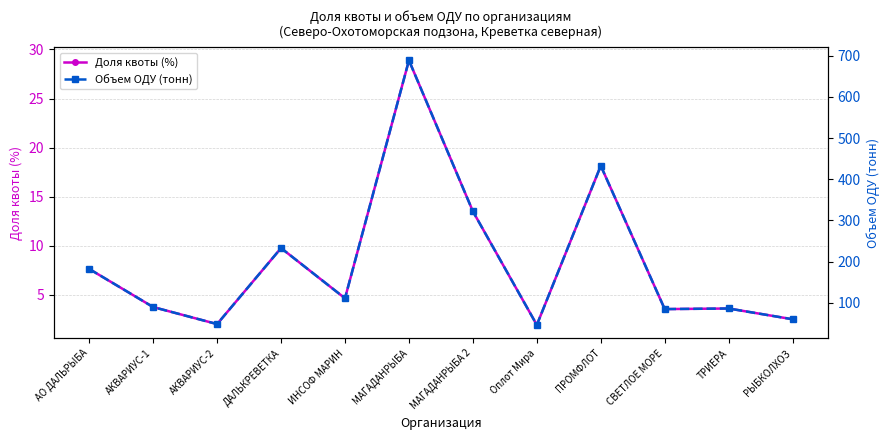

The Объем ОДУ (тонн) series shows 147.5 at СВЕТЛОЕ МОРЕ. True or false?

False